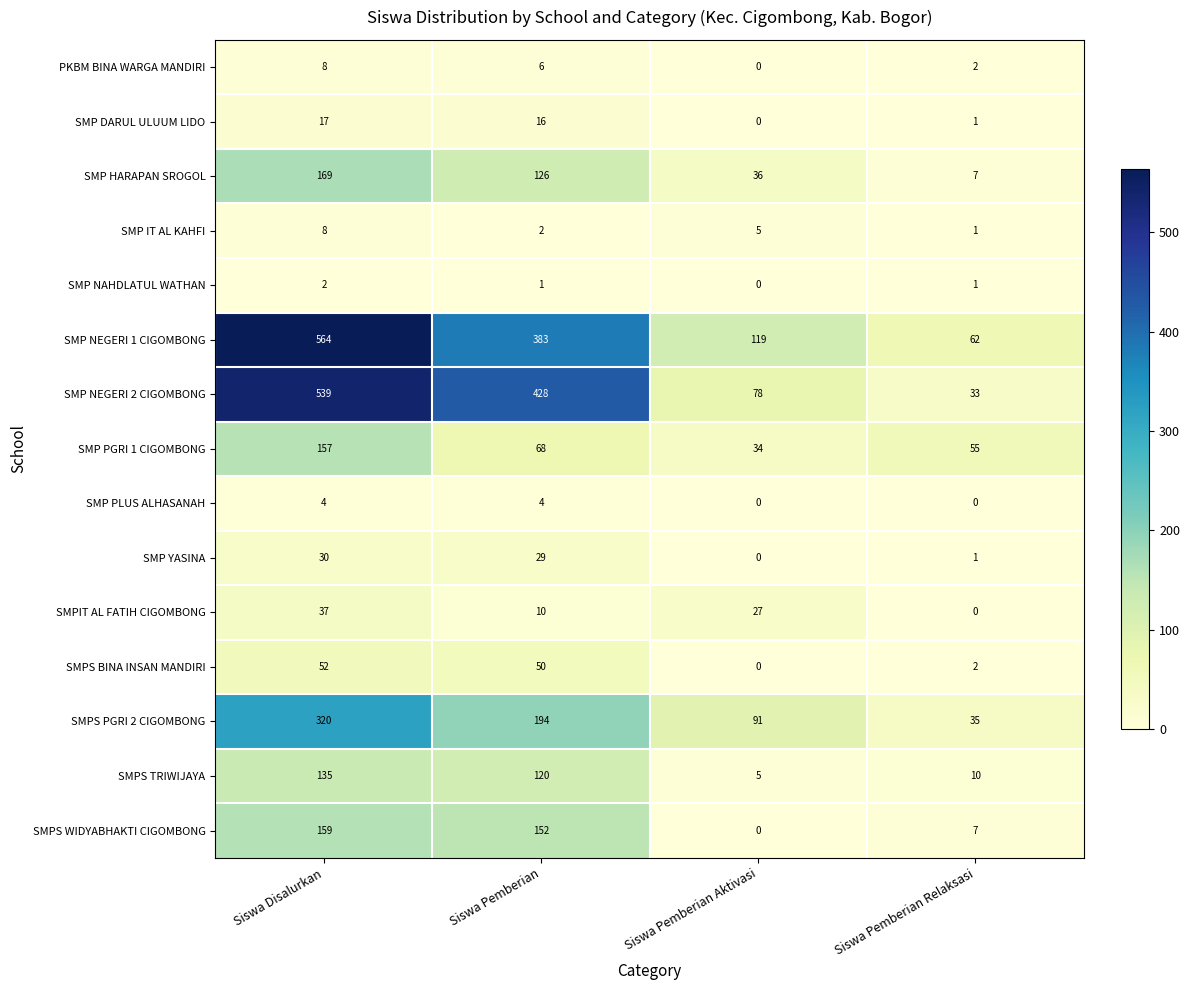

At how many categories does at least one series exceed 99?

3